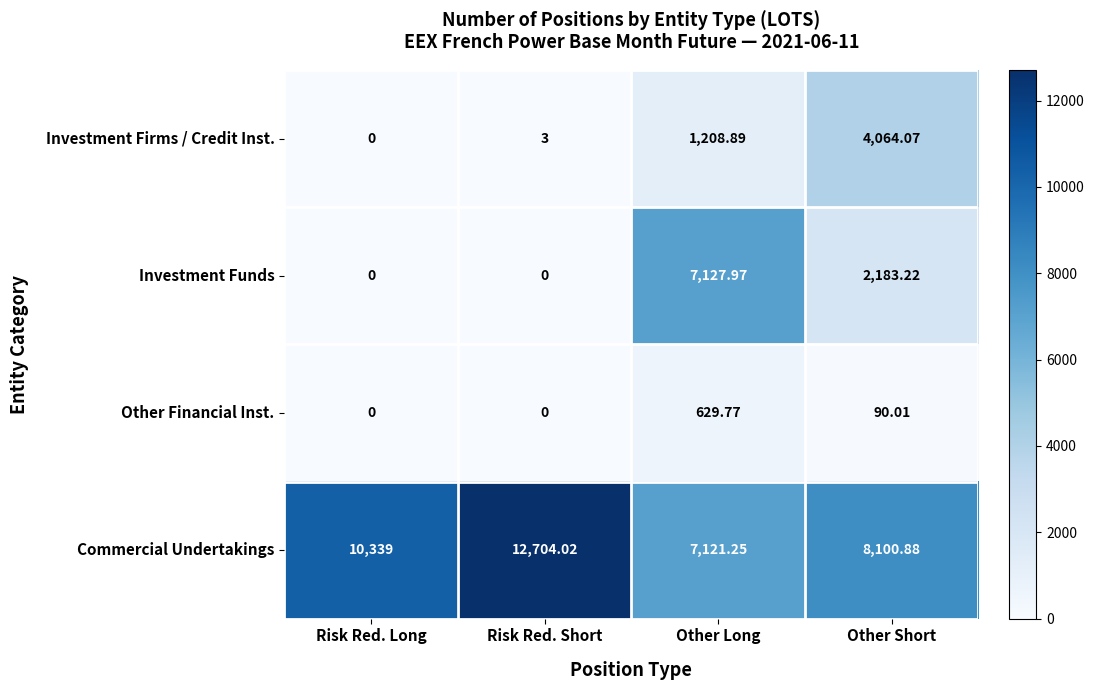

How many categories are shown in the chart?

4